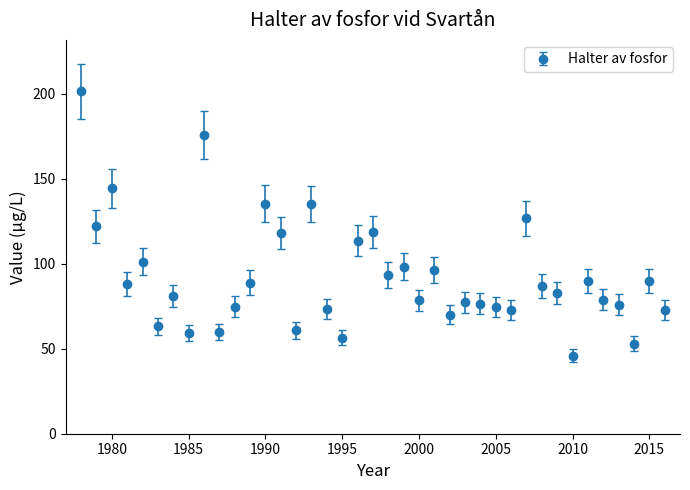

What is the sum of all values?

3614.1